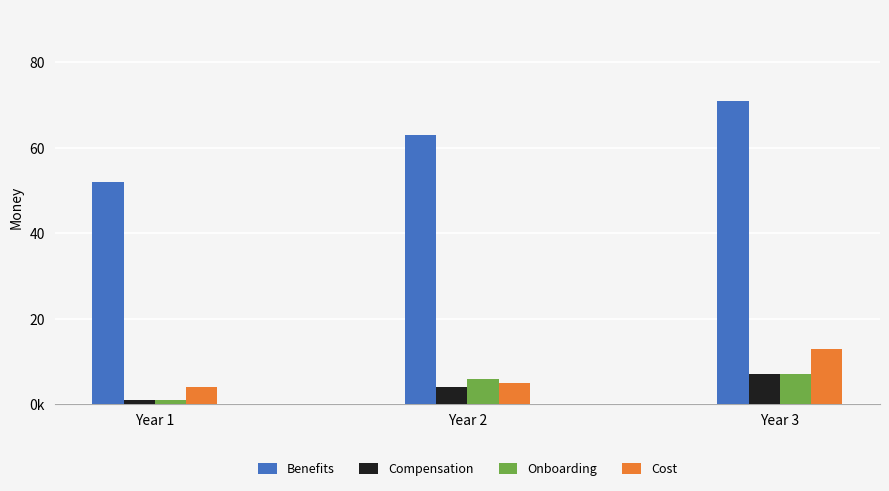

Which series has the largest range (max minus min)?

Benefits